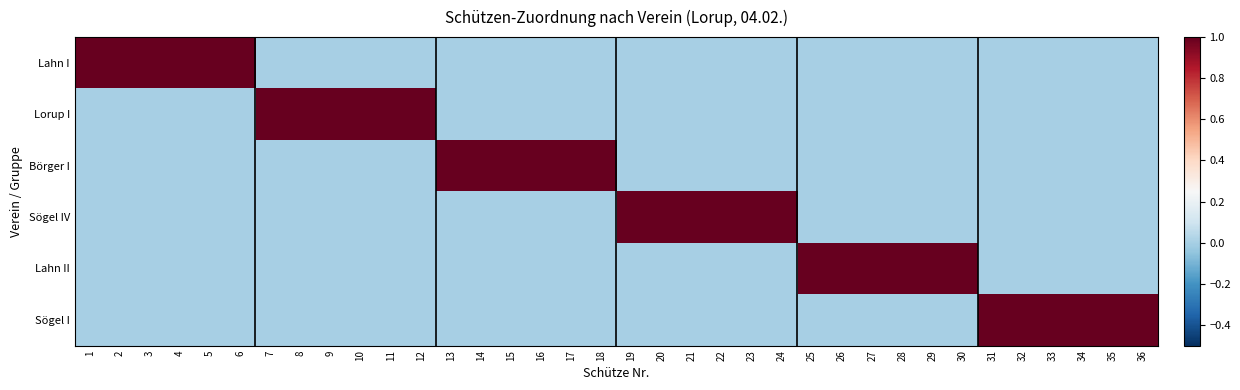

Which series has the largest range (max minus min)?

Lahn I